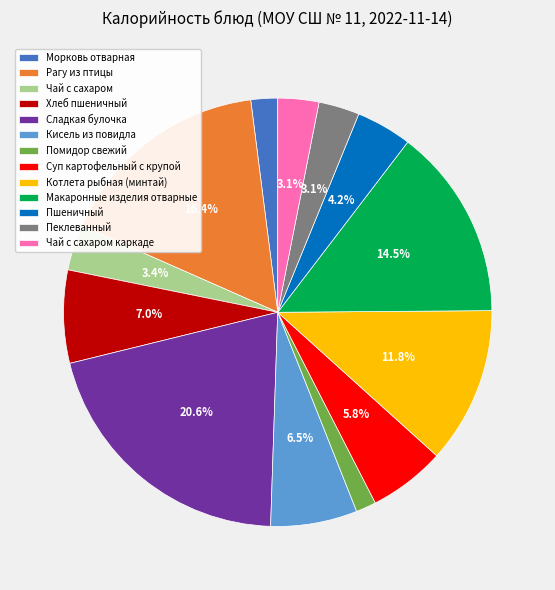

To the nearest percent, what is the combined percentage of Суп картофельный с крупой and Котлета рыбная (минтай)?

18%